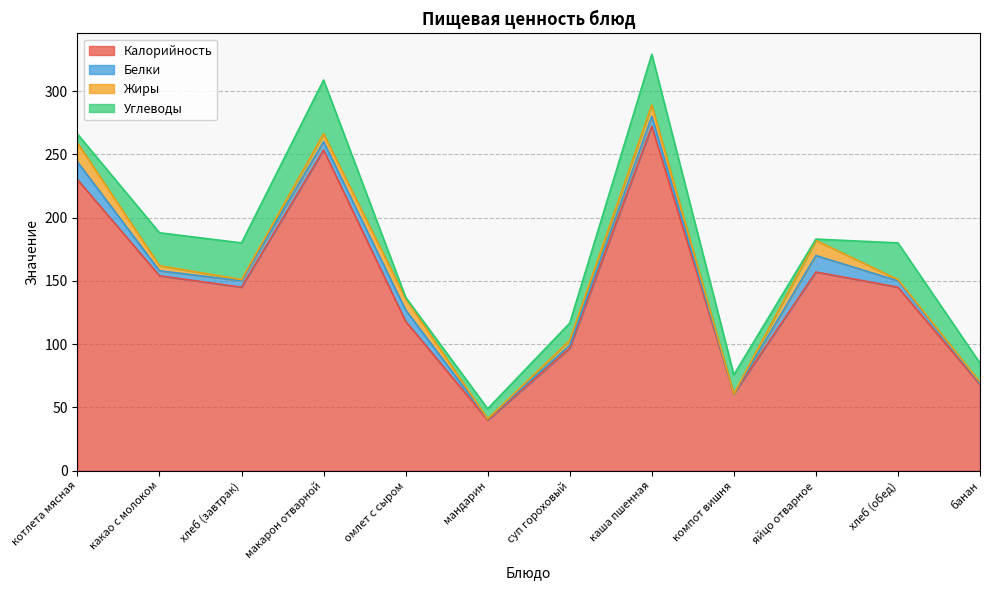

At хлеб (обед), list the series in order from smallest to largest.

Жиры, Белки, Углеводы, Калорийность